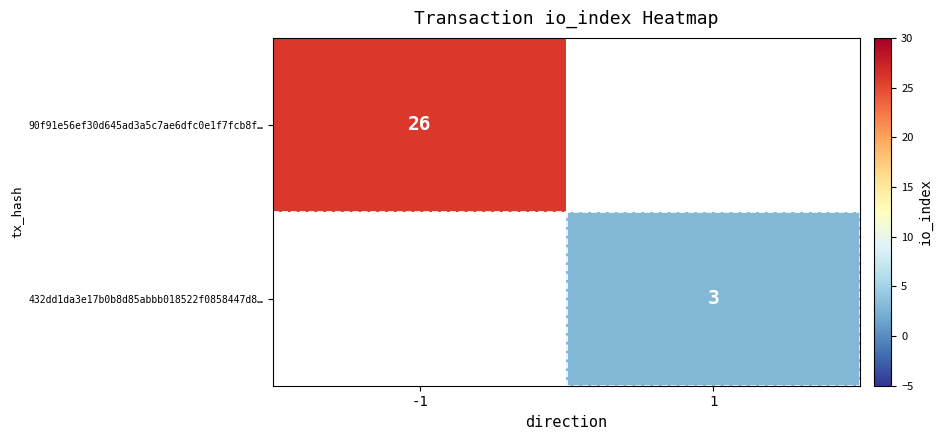

The value of 432dd1da3e17b0b8d85abbb018522f0858447d8… at 1 is 4. True or false?

False